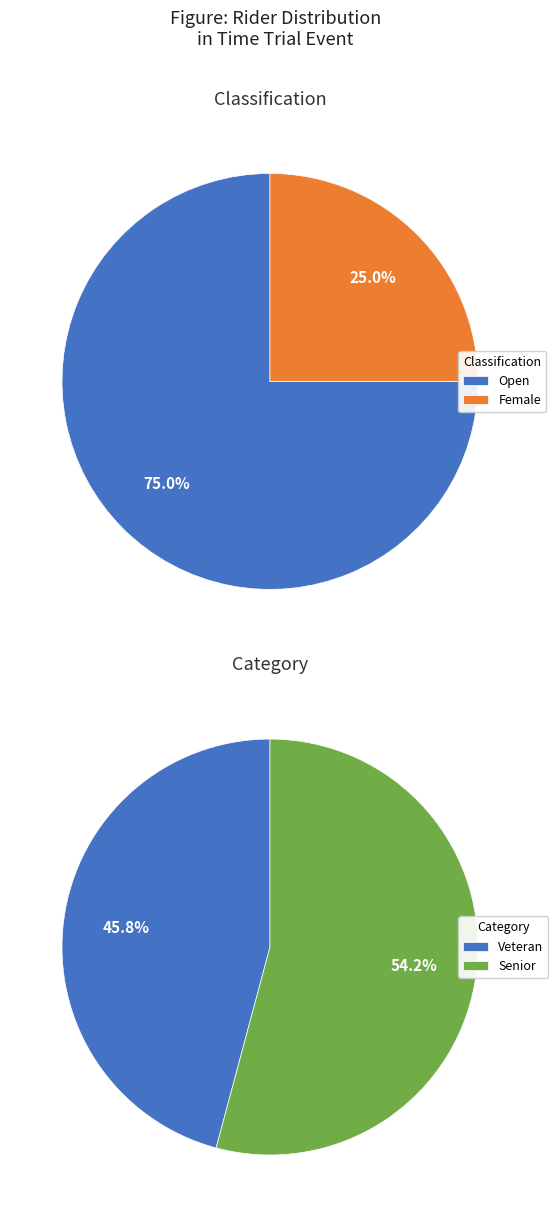

Which has a higher value, Veteran_Open or Female?

Veteran_Open